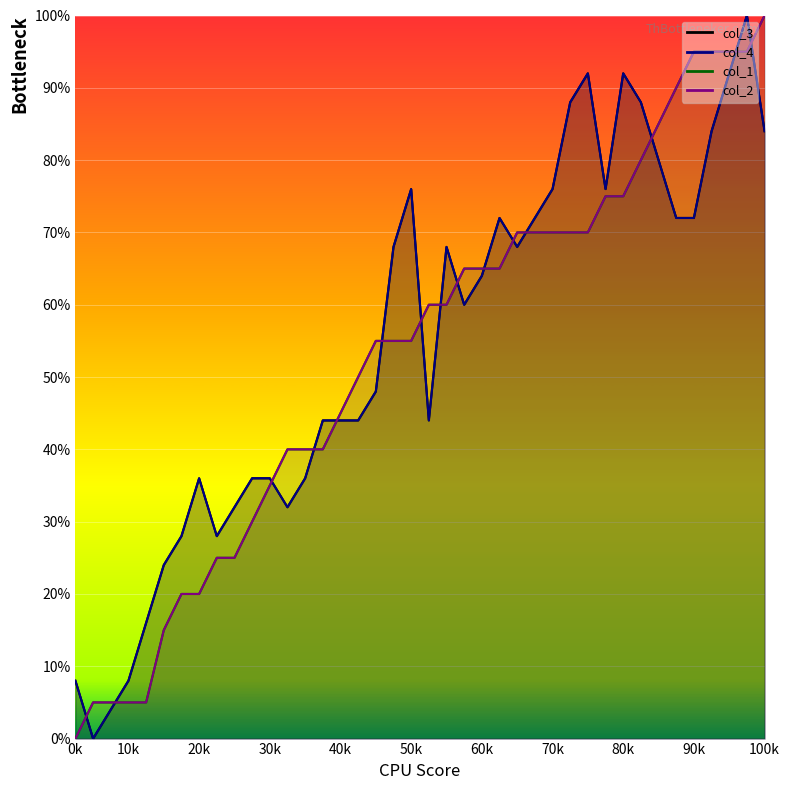

Between 10k and 13, which series saw the biggest shift?

col_3